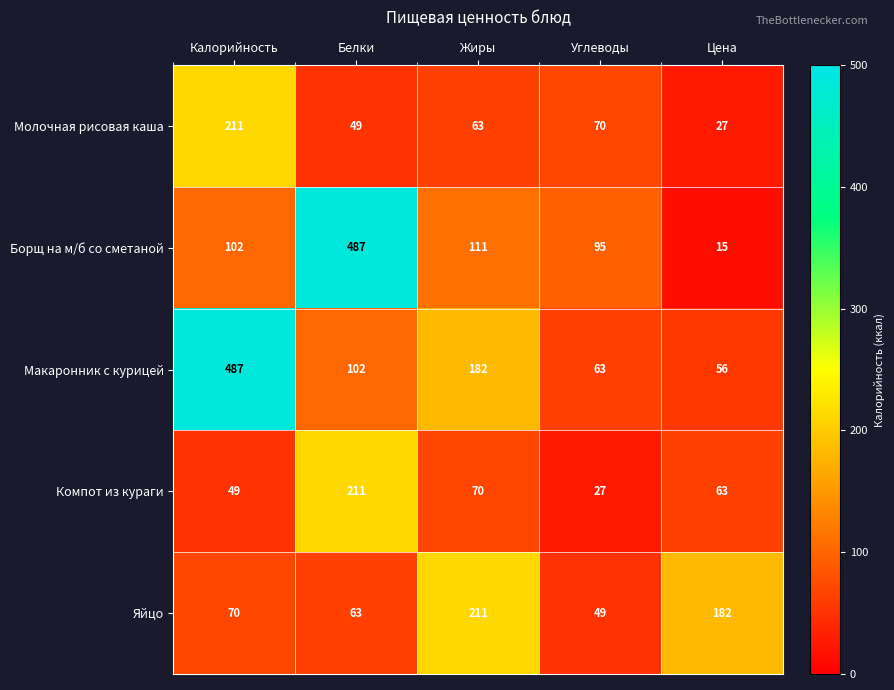

Where does the Компот из кураги series first go above 63?

Белки